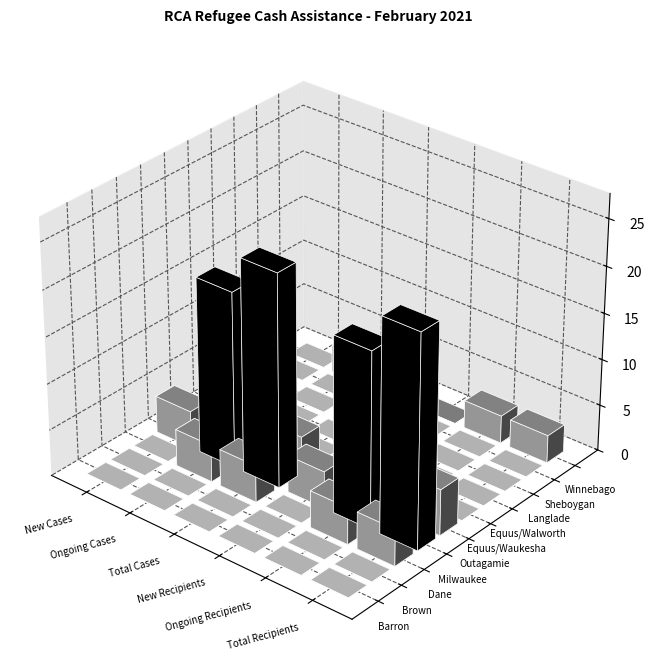

At which category is the sum across all series the highest?

Total Recipients